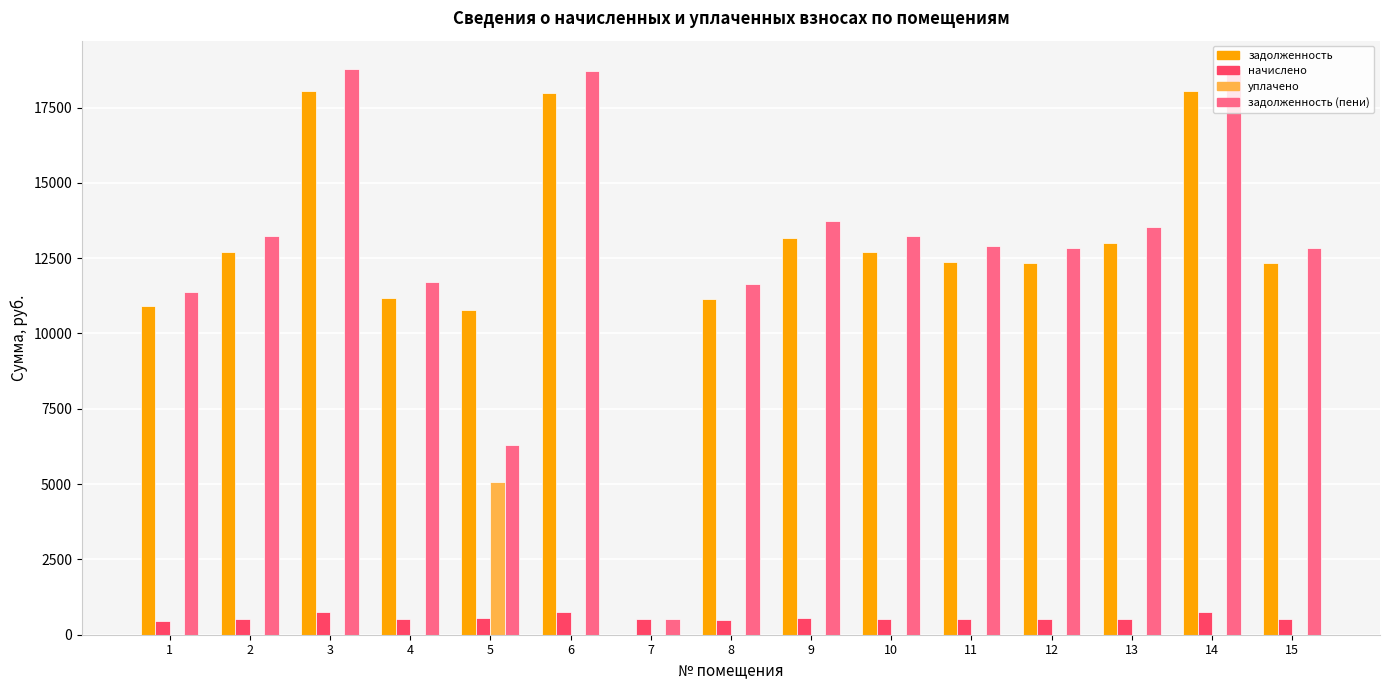

Are the bars grouped side by side (vs. stacked)?

Yes